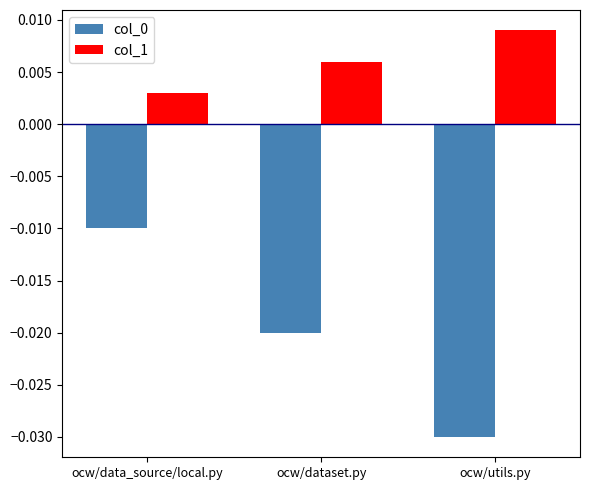

List the labels in order of col_0 value, smallest first.

ocw/utils.py, ocw/dataset.py, ocw/data_source/local.py